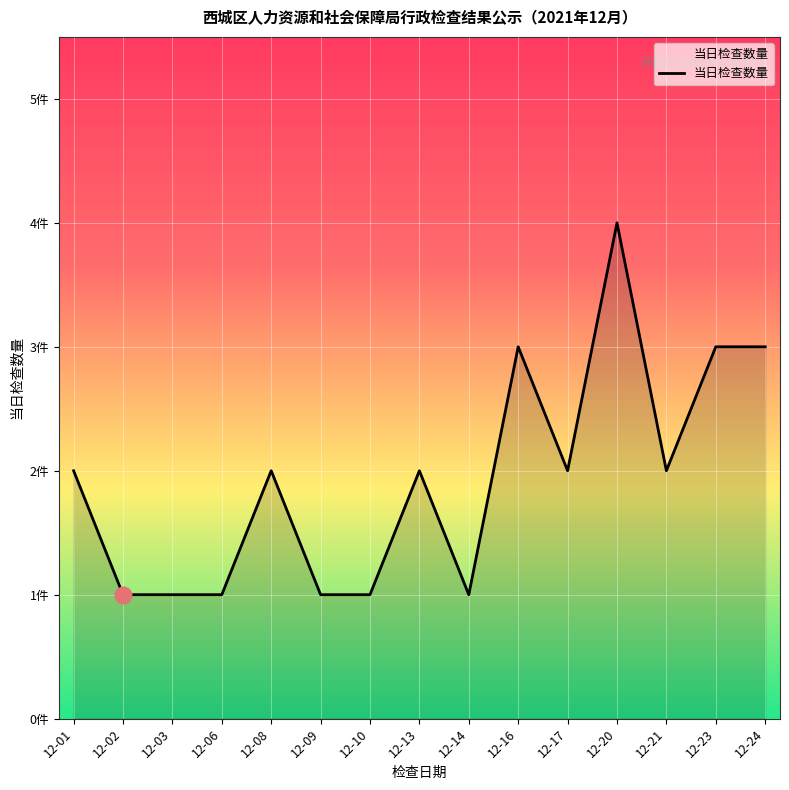

List the labels in order of value, smallest first.

12-02, 12-03, 12-06, 12-09, 12-10, 12-14, 12-01, 12-08, 12-13, 12-17, 12-21, 12-16, 12-23, 12-24, 12-20